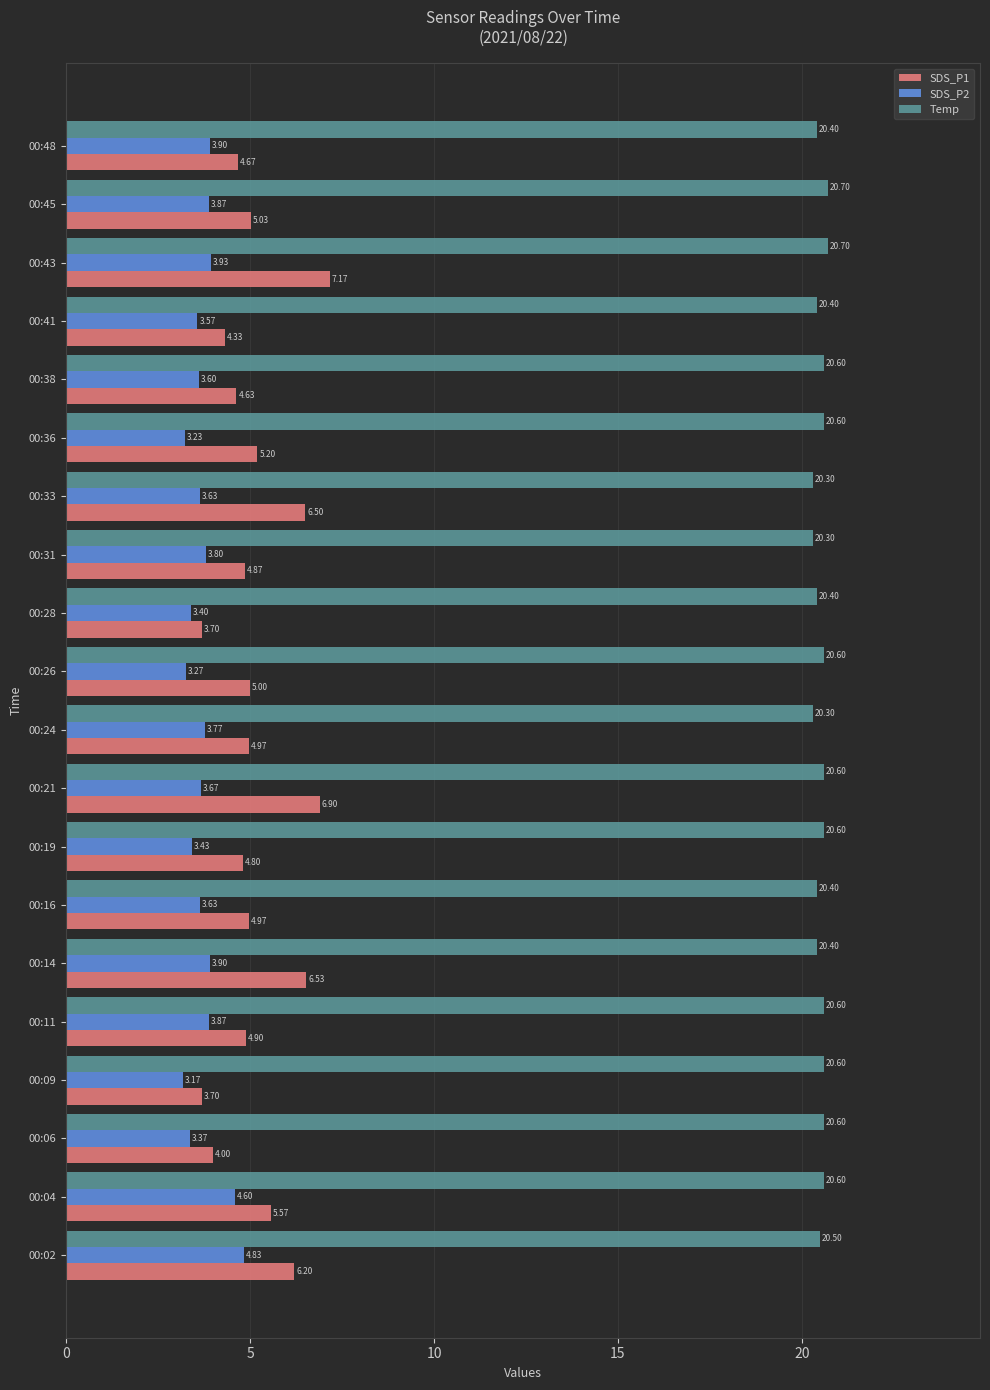

Rank the series at 00:19 from highest to lowest value.

Temp, SDS_P1, SDS_P2